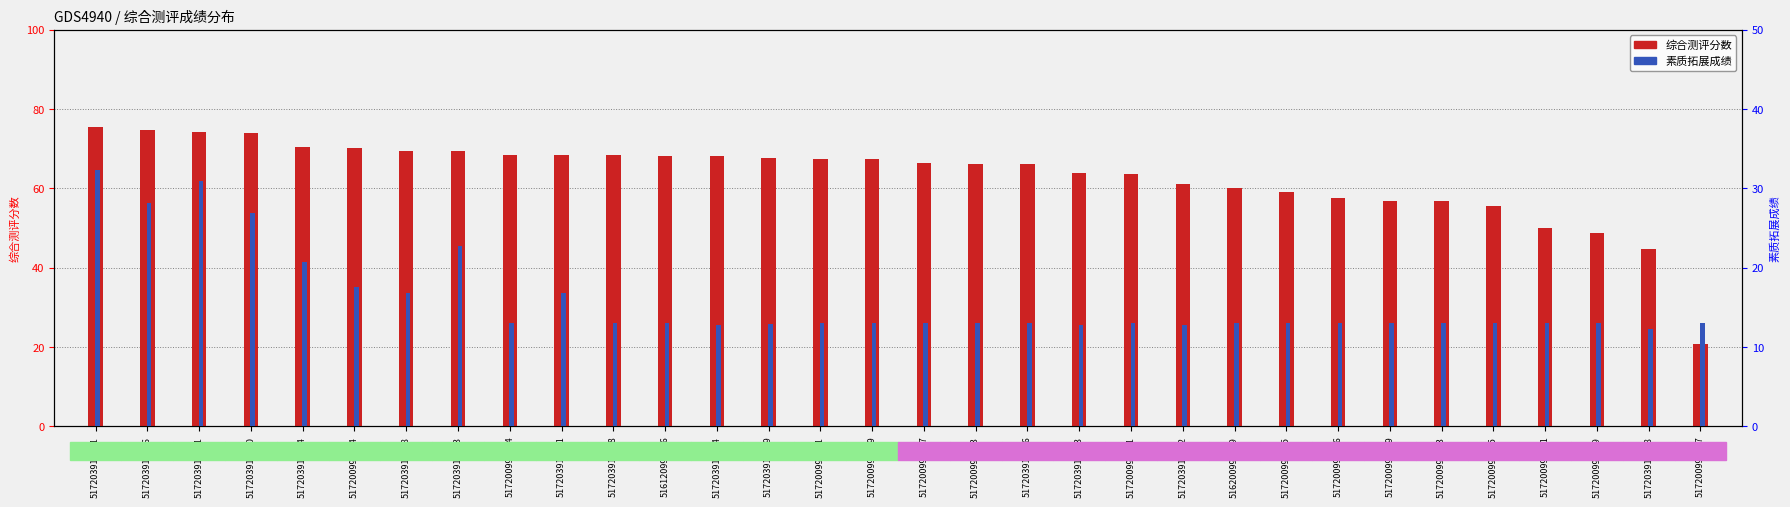

Are the bars horizontal?

No